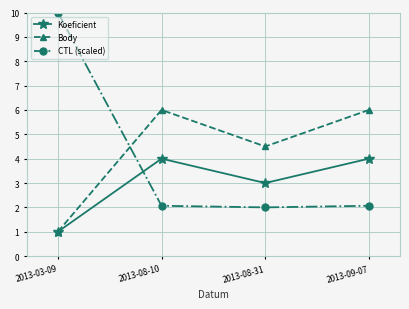

What is the label of the 2nd point from the right?

2013-08-31